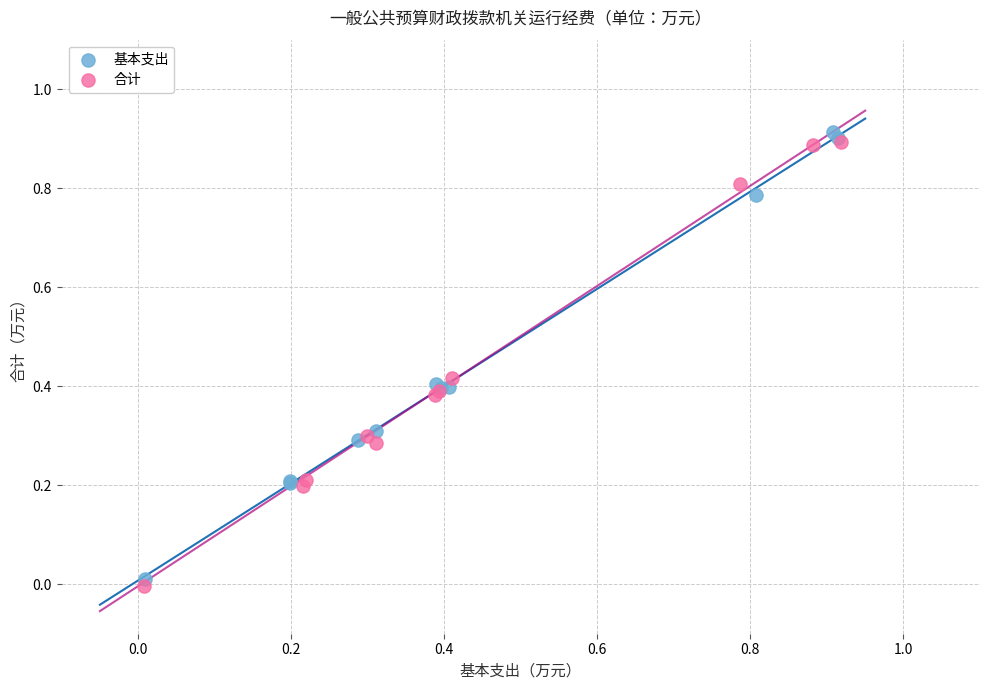

What are all the series names shown in the legend?

基本支出, 合计